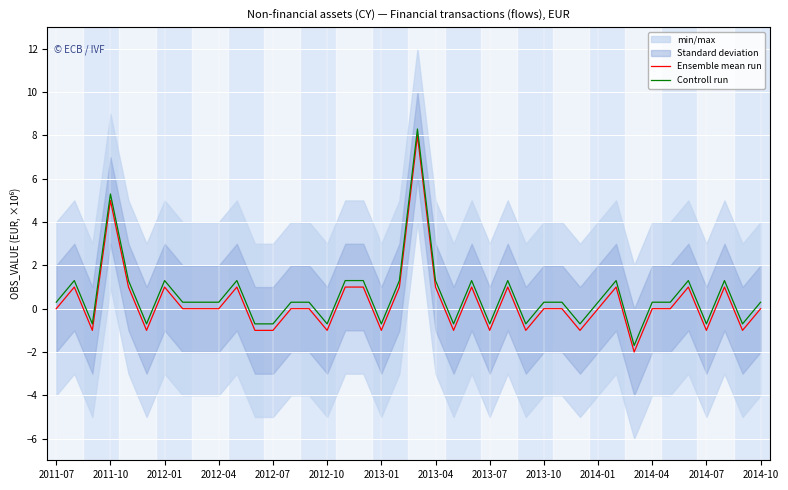

The value of Controll run at 2013-04 is 0.6. True or false?

False